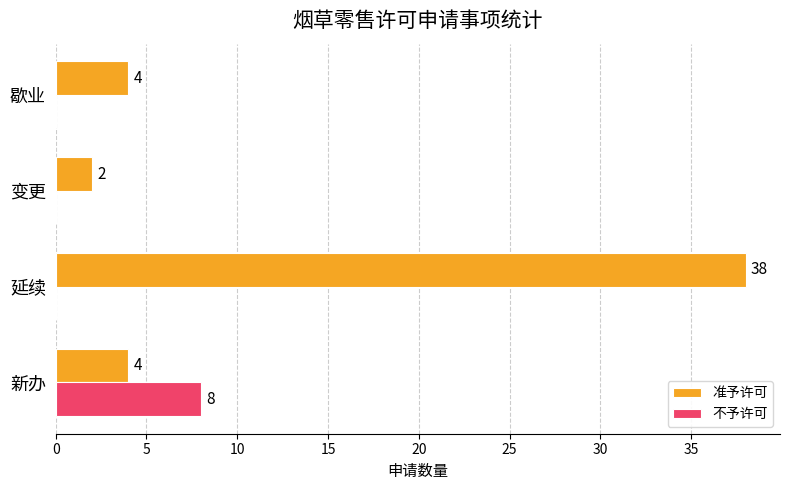

What is the sum of all 不予许可 values?

8